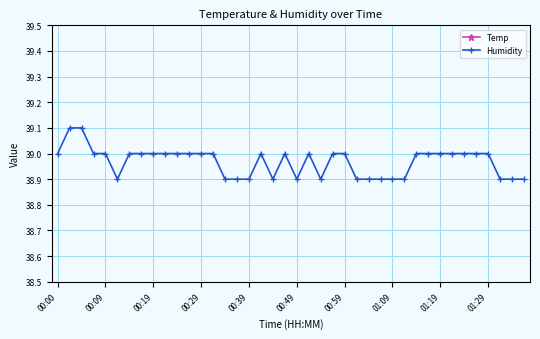

How many data points does each series have?

40